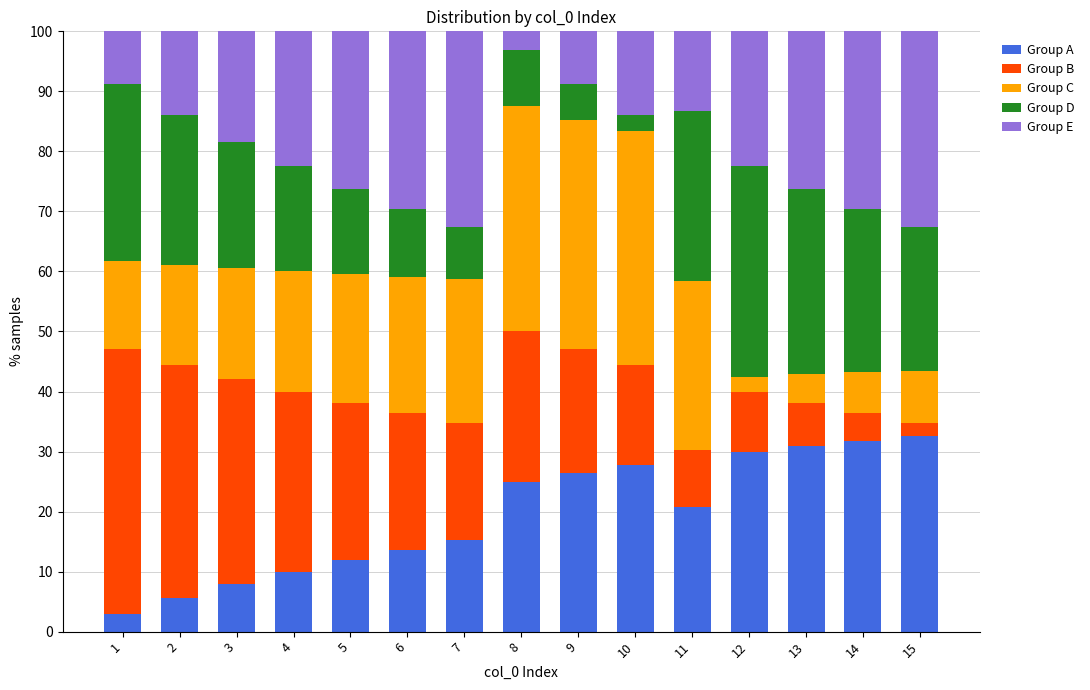

What is the maximum value for Group A?

32.6